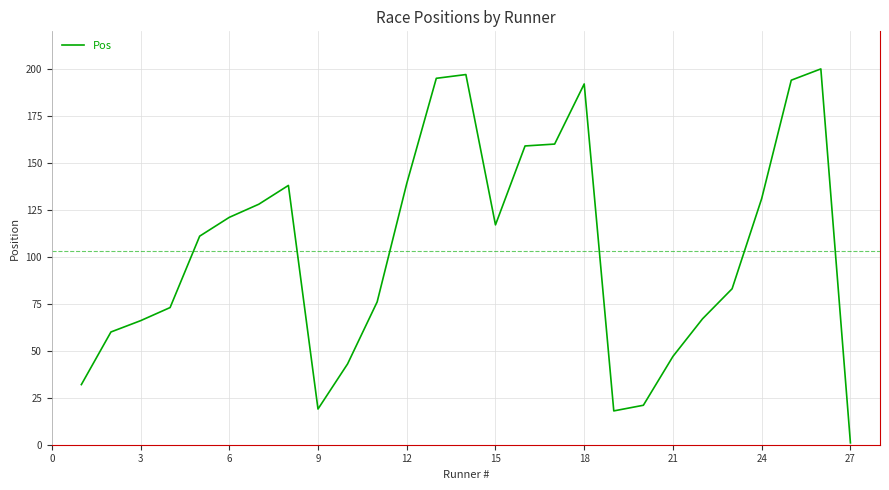

What is the difference between the maximum and minimum values?

199